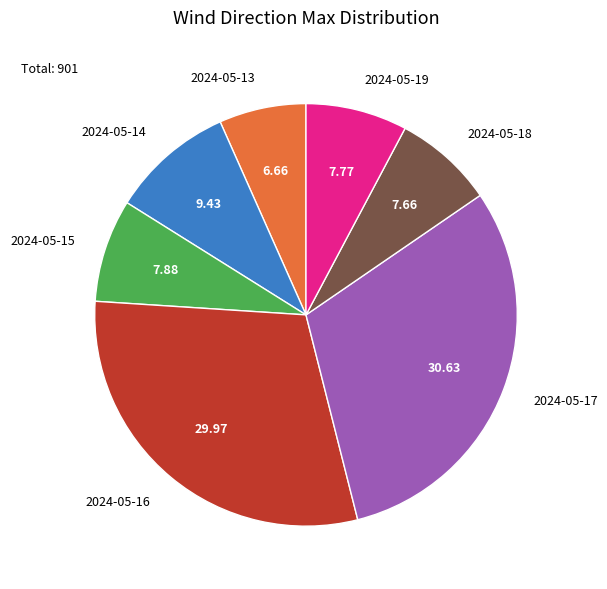

Which category has the biggest portion of the pie?

2024-05-17